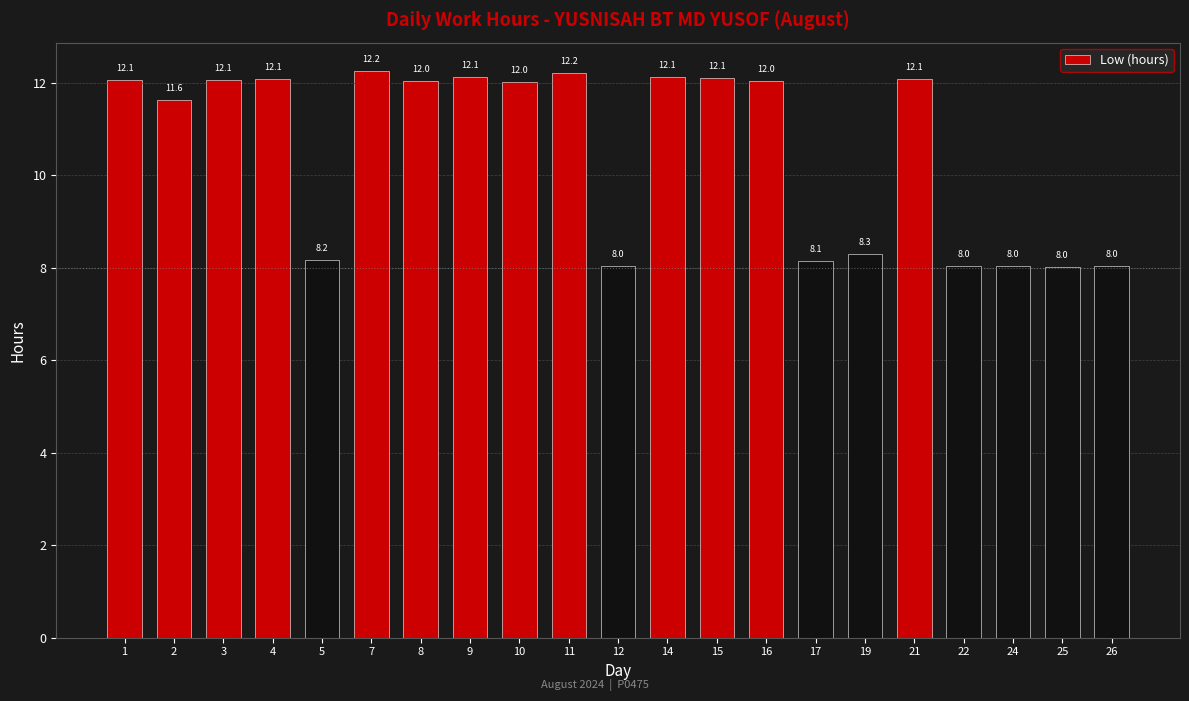

Between 22 and 16, which is larger?

16